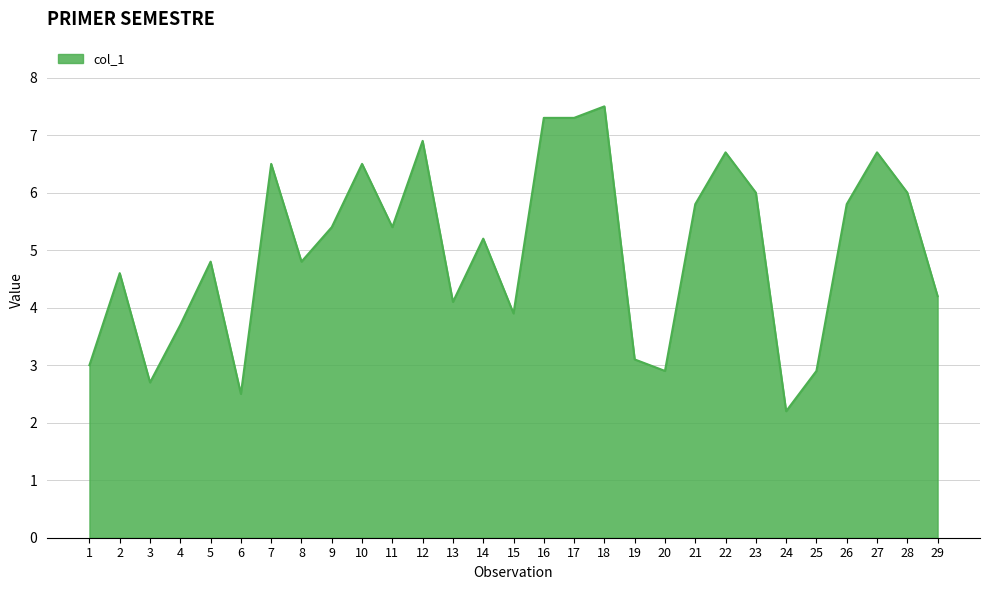

What is the maximum value shown in the chart?

7.5